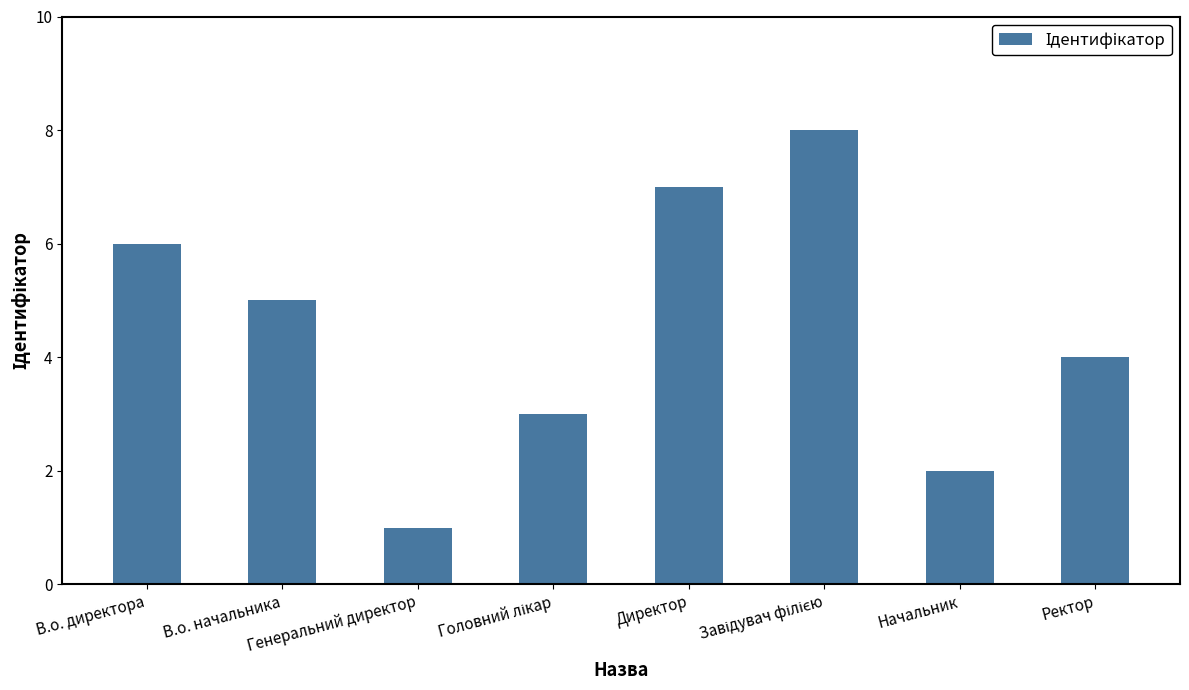

What is the difference between the maximum and second lowest values?

6